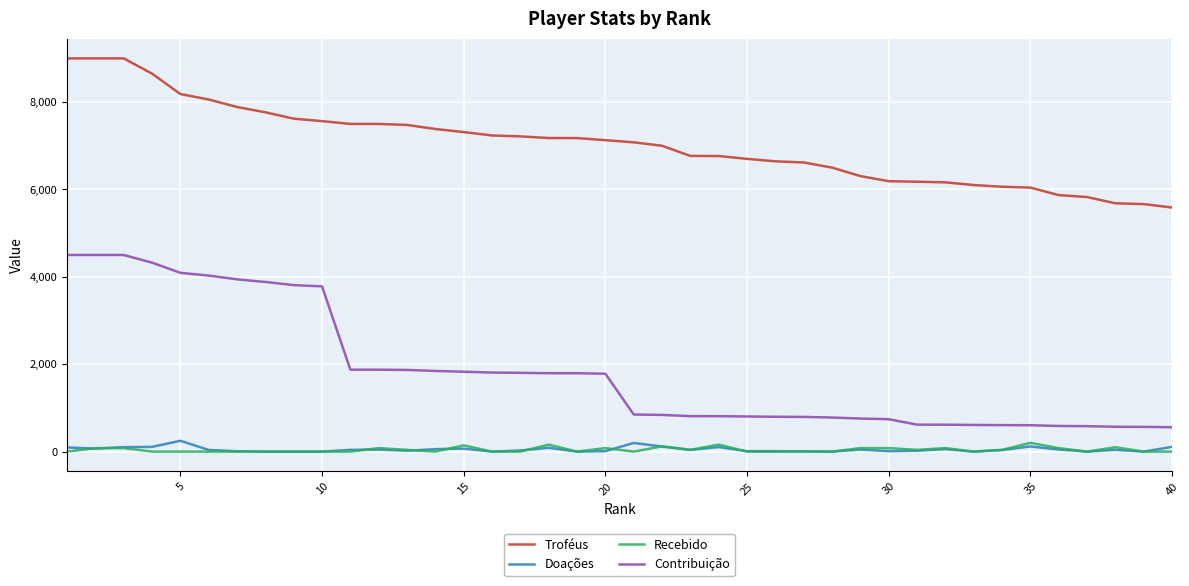

Which series has the largest total across all categories?

Troféus